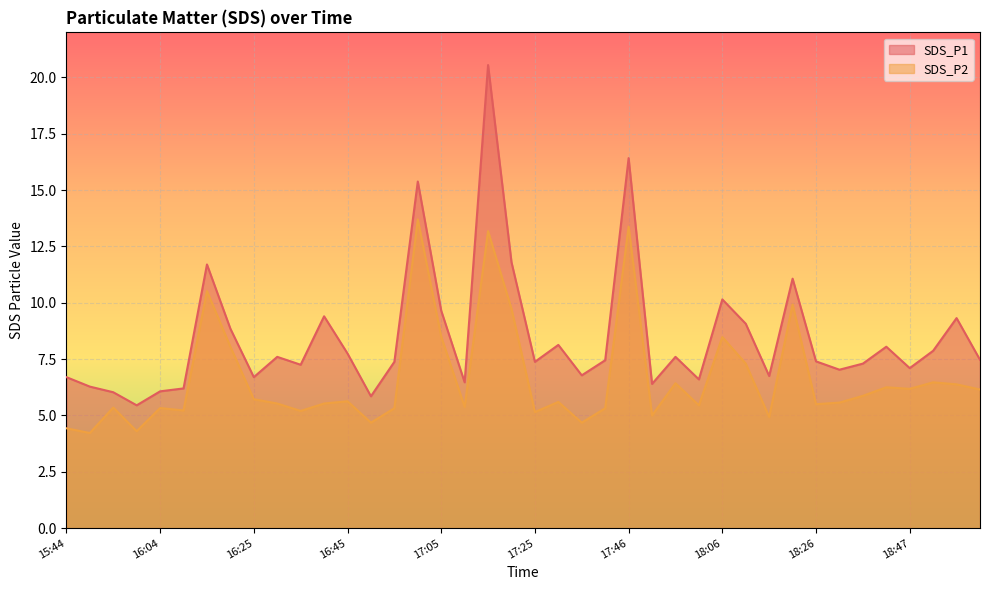

At which category does SDS_P2 reach its first local peak?

15:54